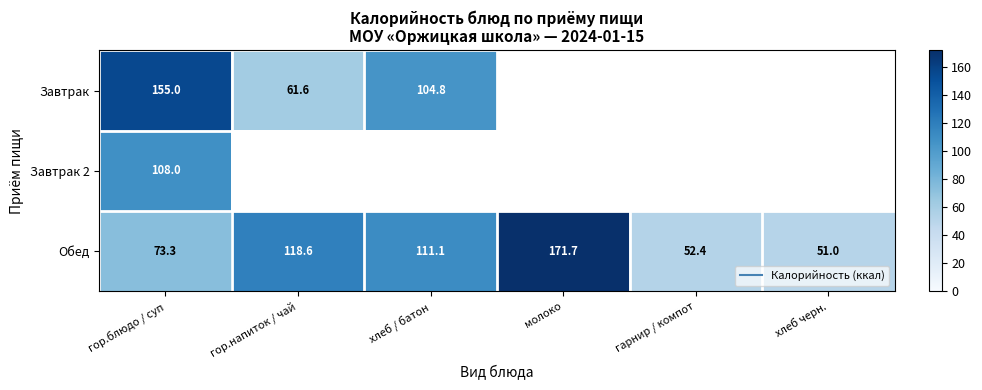

What is the difference between the maximum and minimum values in the Обед series?

120.7